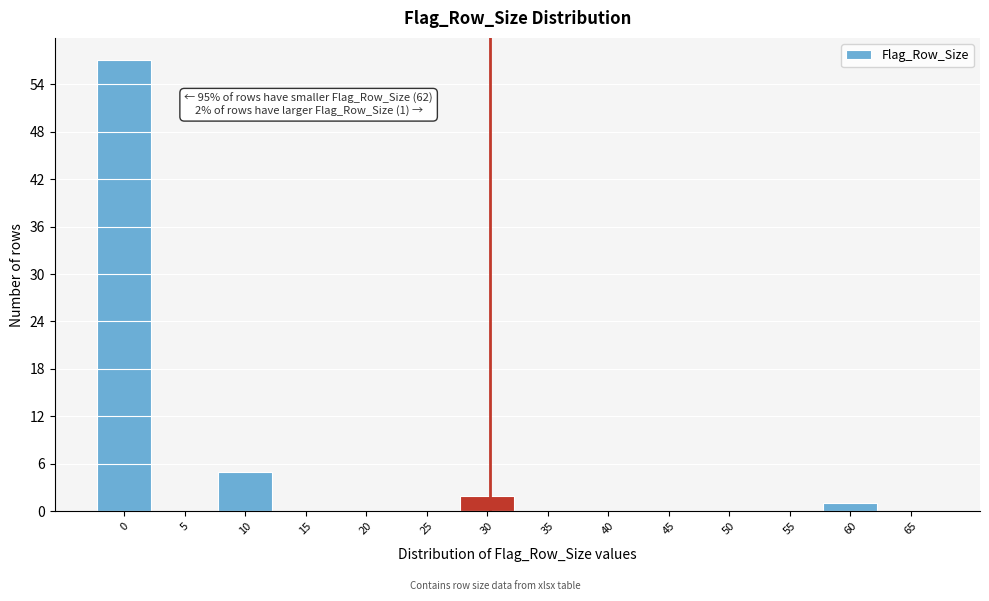

Reading right to left, what are all the values shown in this chart?

65=0	60=1	55=0	50=0	45=0	40=0	35=0	30=2	25=0	20=0	15=0	10=5	5=0	0=57